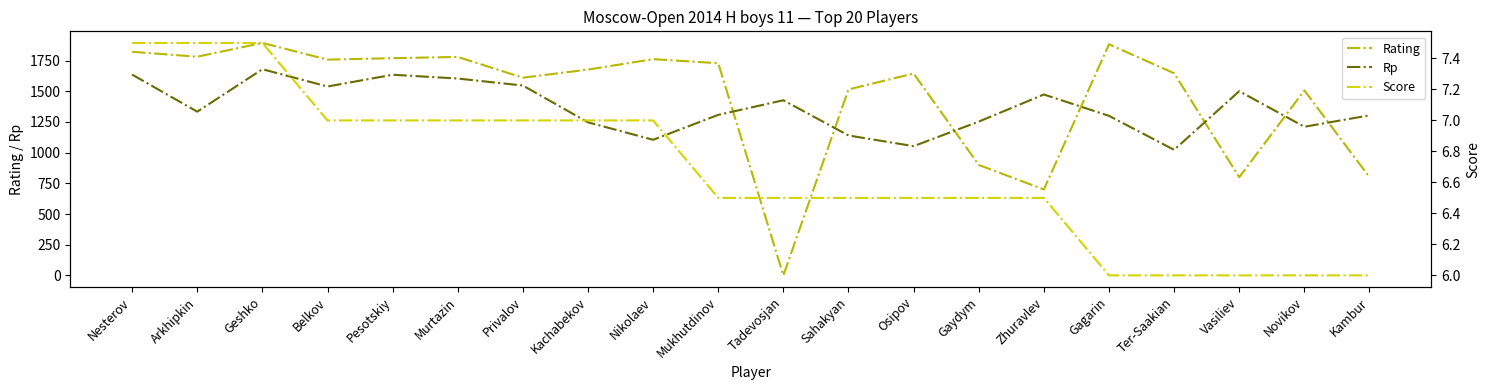

Is this an area chart (filled region under the line)?

No